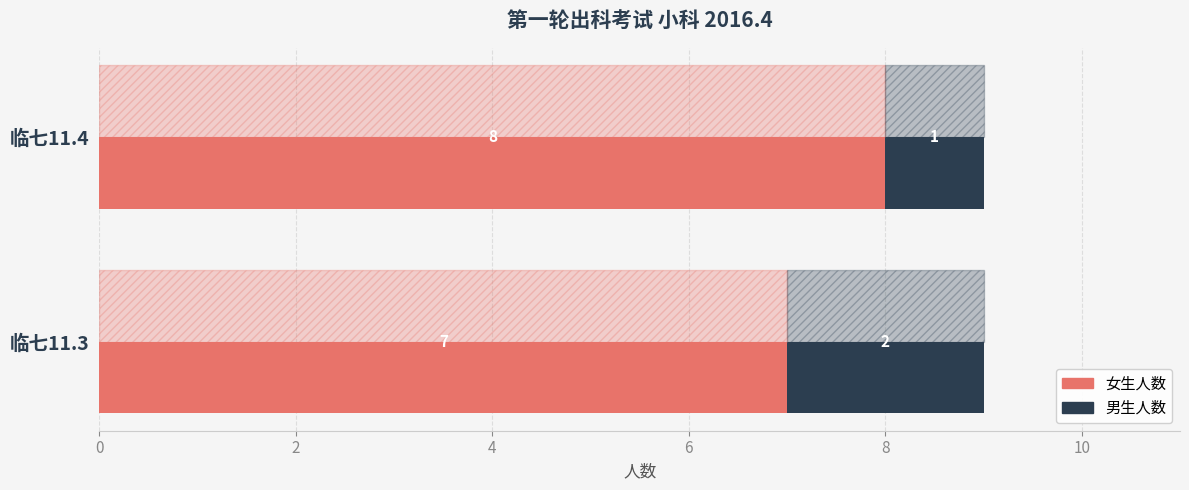

What is the approximate value of 女生人数 at 临七11.4?

8